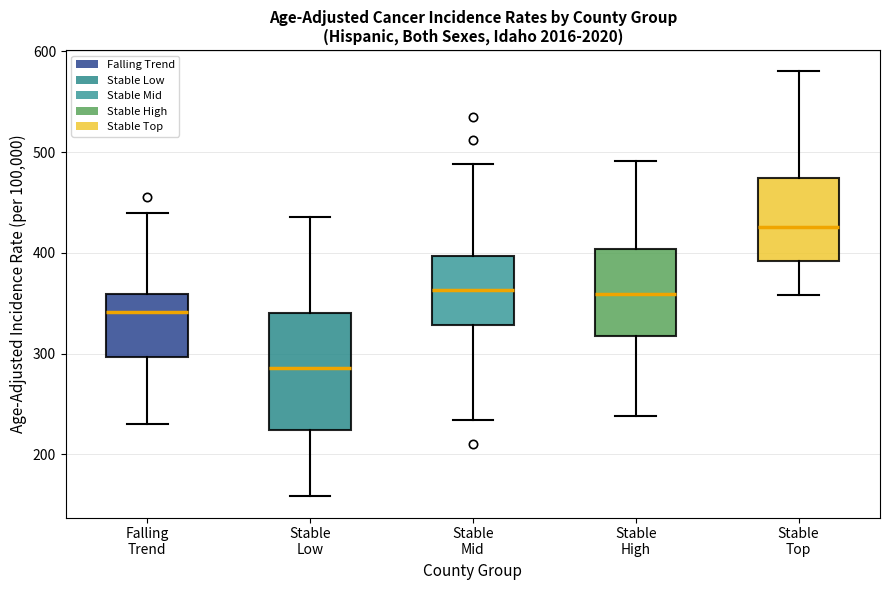

Reading left to right, transcribe this box plot: for each box, give where its median line is, the range the box spans, and where its two whiskers end, as read against the y-axis. The values are not printed on the chart, so give them approximately, as read against the axis.

Falling Trend: median 340, box 300 to 360, whiskers 230 to 440
Stable Low: median 290, box 220 to 340, whiskers 160 to 440
Stable Mid: median 360, box 330 to 400, whiskers 230 to 490
Stable High: median 360, box 320 to 400, whiskers 240 to 490
Stable Top: median 430, box 390 to 470, whiskers 360 to 580